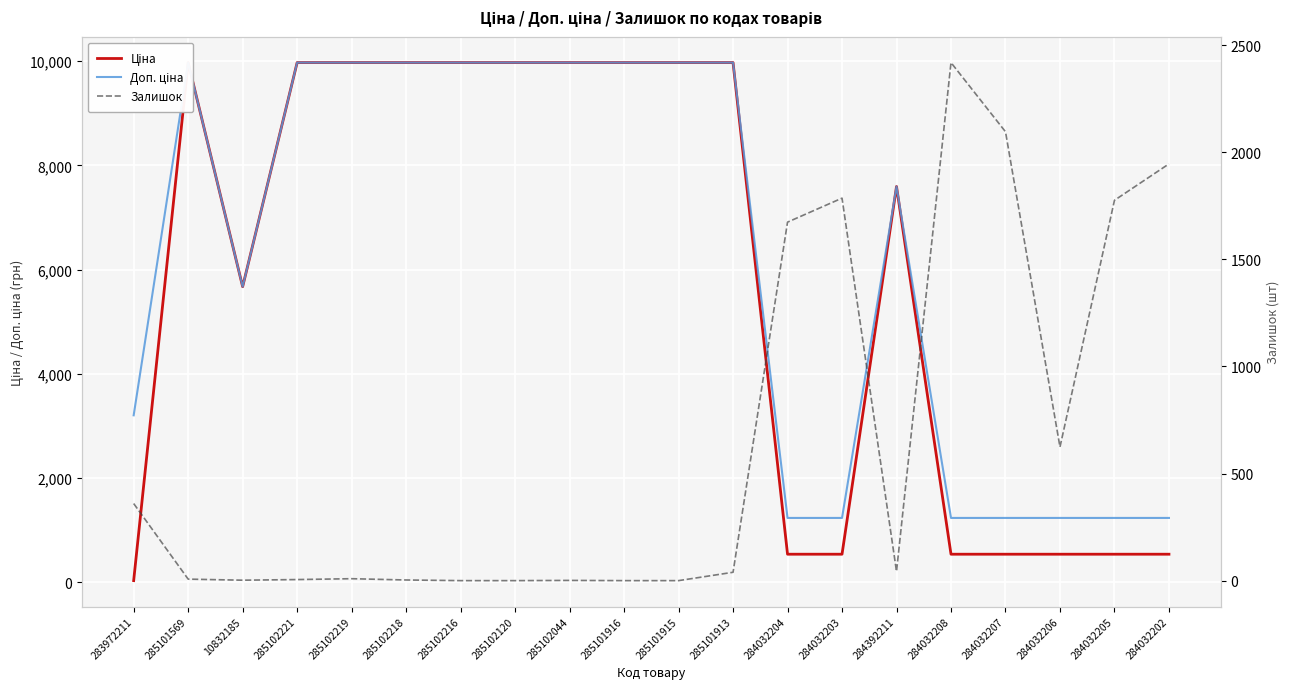

What is the average value of the Доп. ціна series?

6243.6